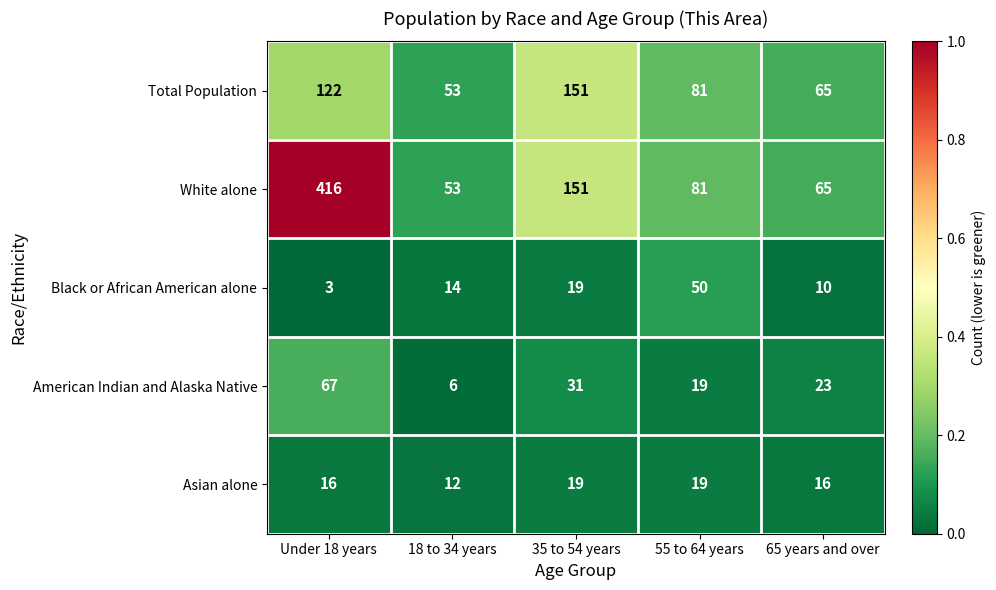

Which series has the widest spread of values?

White alone